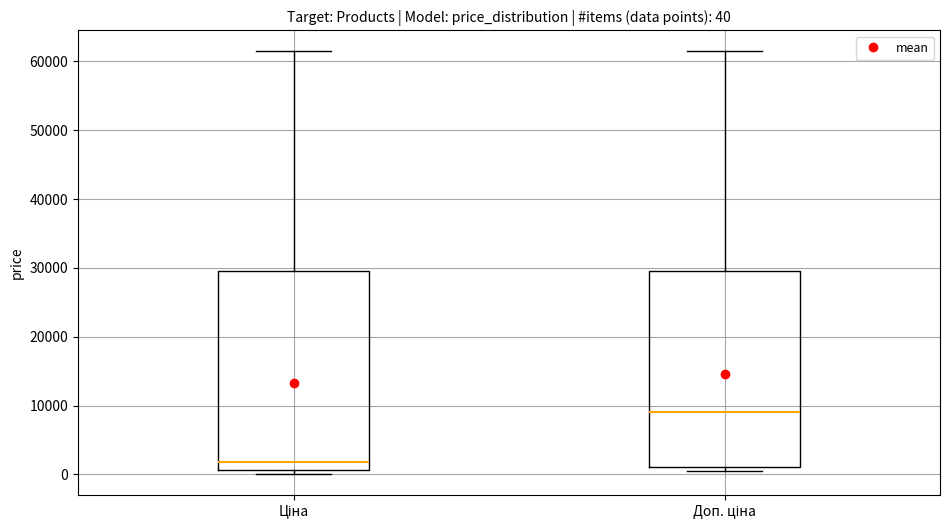

Which box's median line is the highest?

Доп. ціна